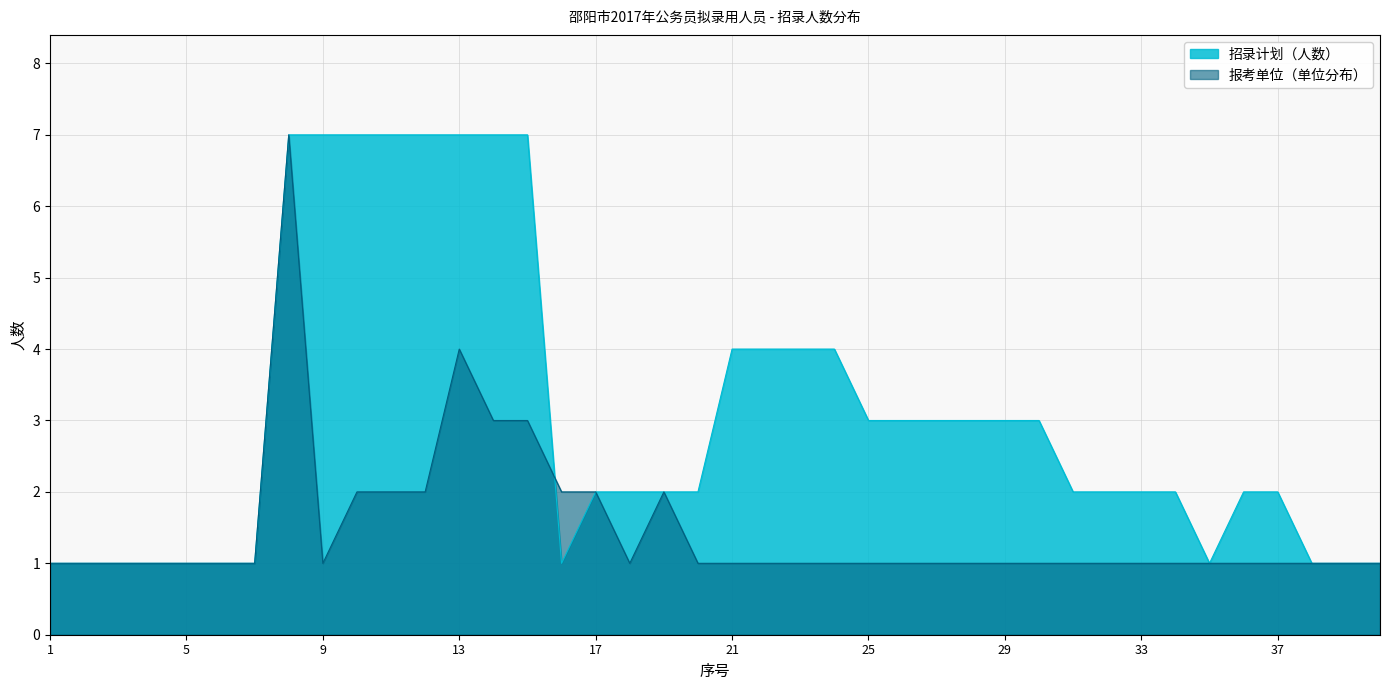

How many lines are shown in the chart?

2